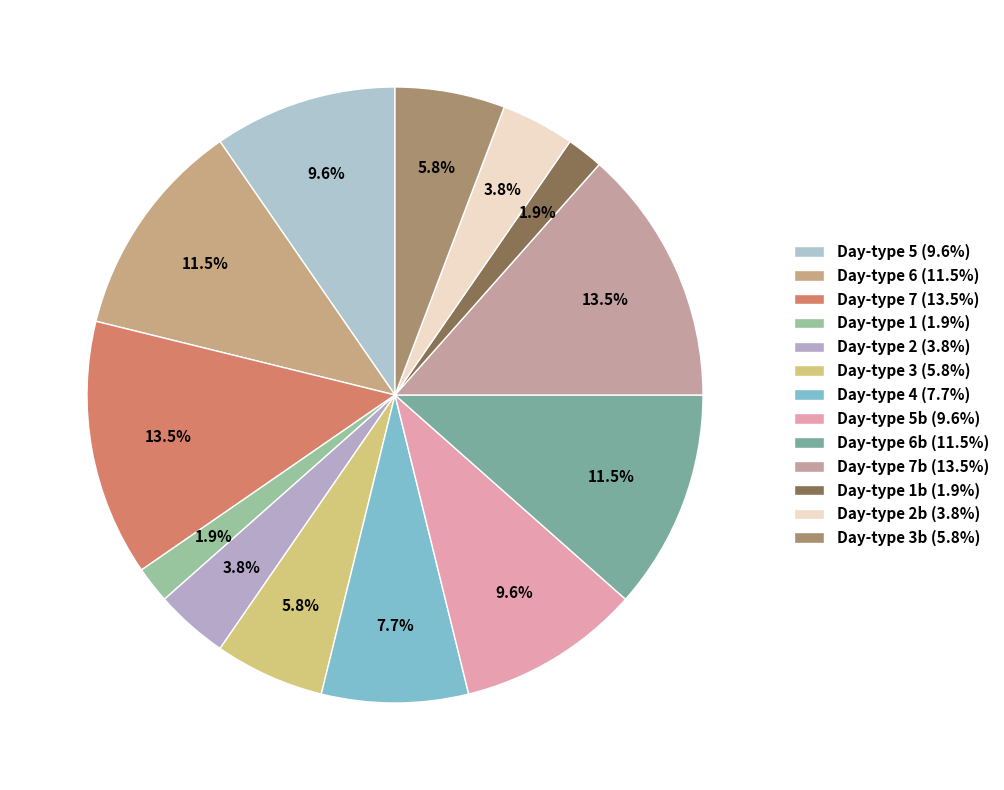

How many segments does this pie chart have?

13